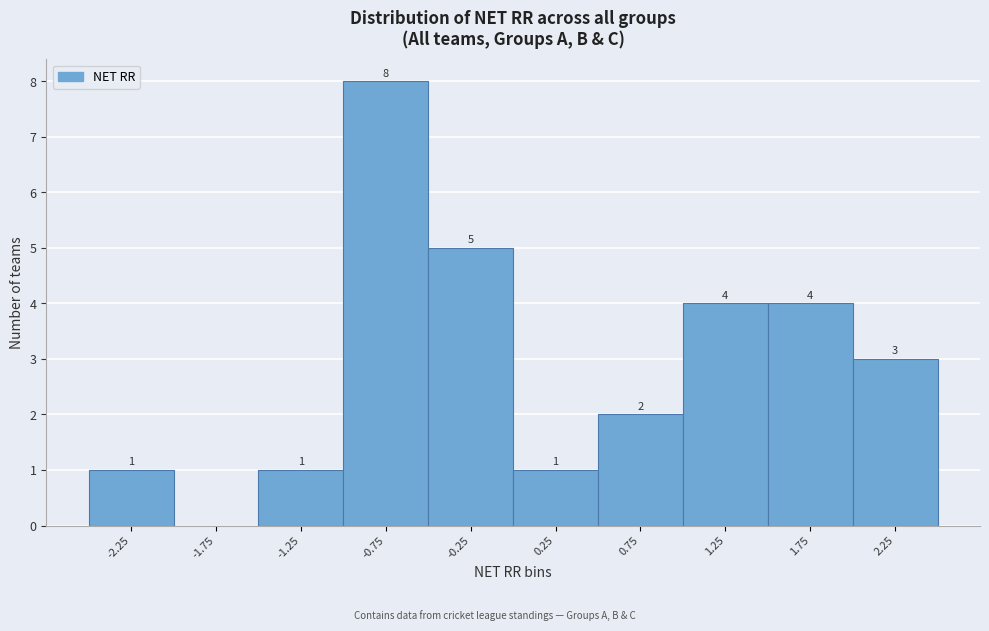

Over which range of the x-axis is the bar tallest?

-1.0 to -0.5